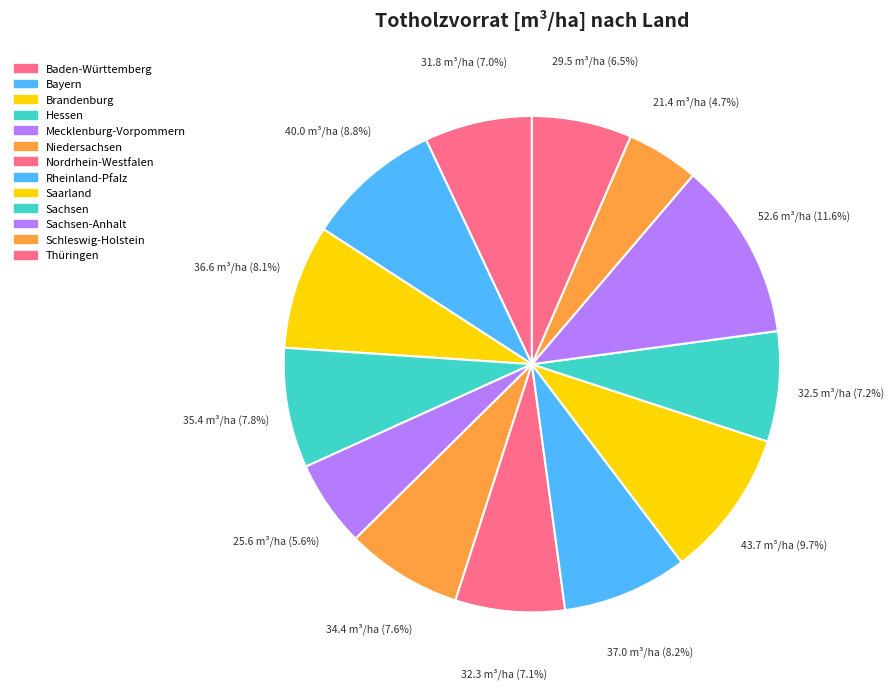

Which category has the biggest portion of the pie?

Sachsen-Anhalt